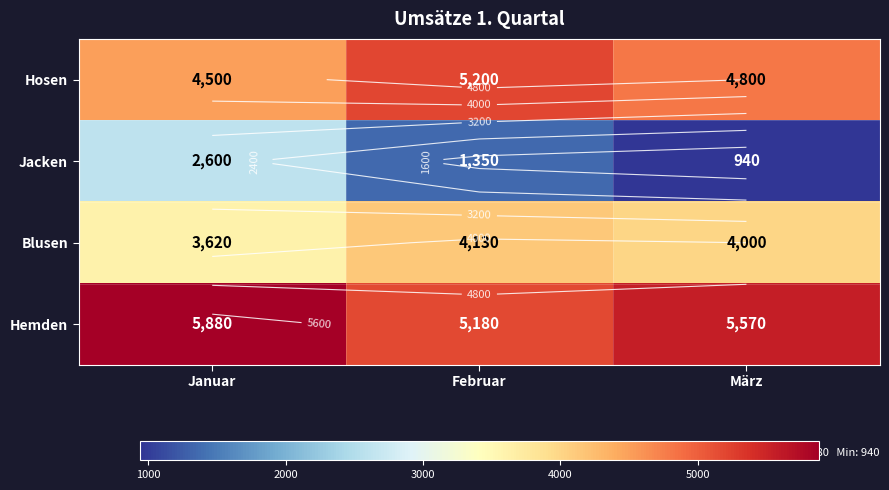

What is the minimum value shown in the chart?

940